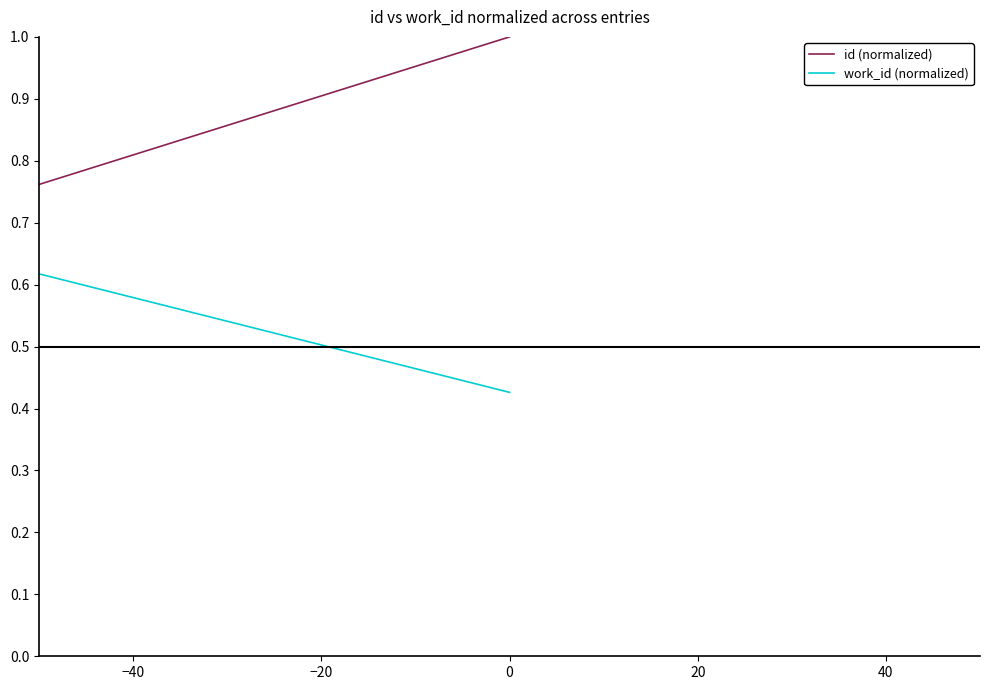

Which series has the largest total across all categories?

work_id (normalized)